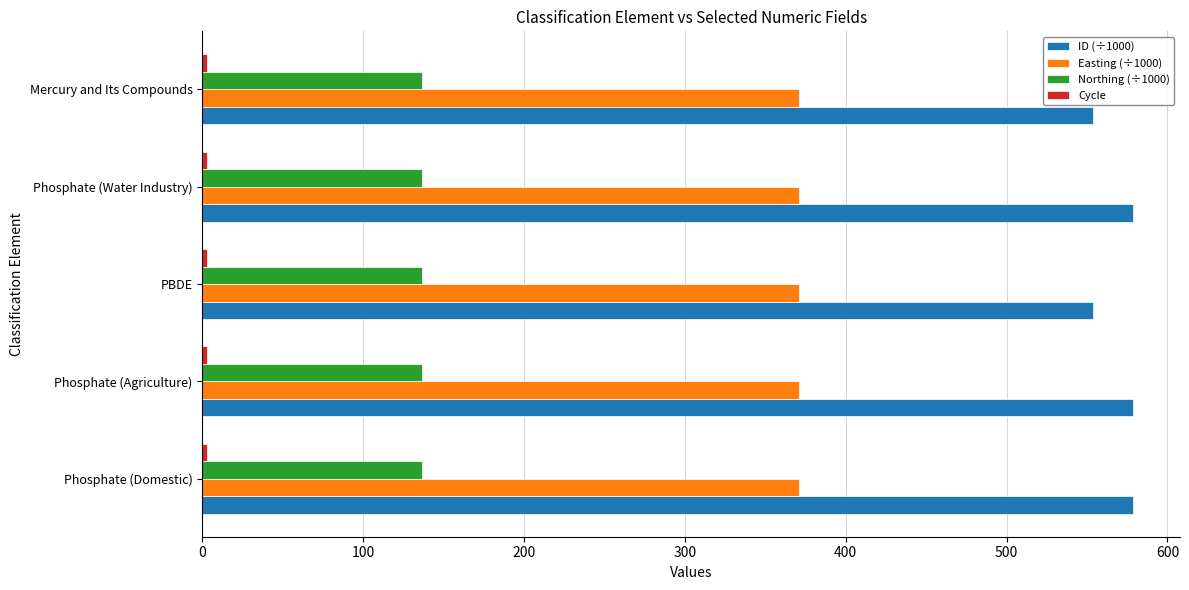

How many series are shown in this chart?

4